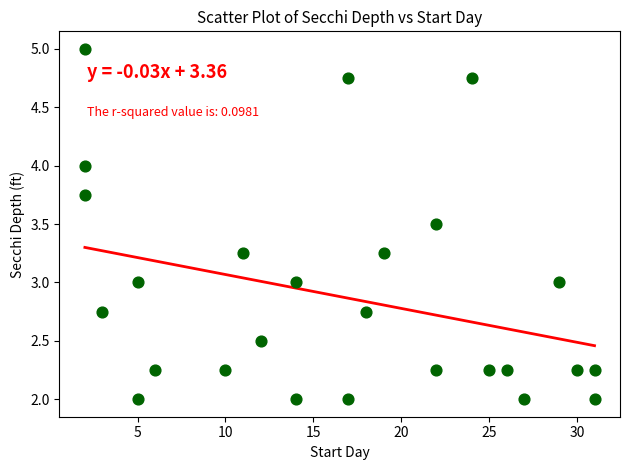

What is the range of X values (max minus min)?

29.0